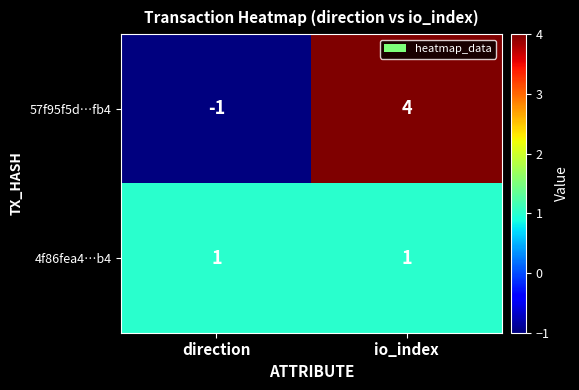

What is the sum of all 57f95f5d…fb4 values?

3